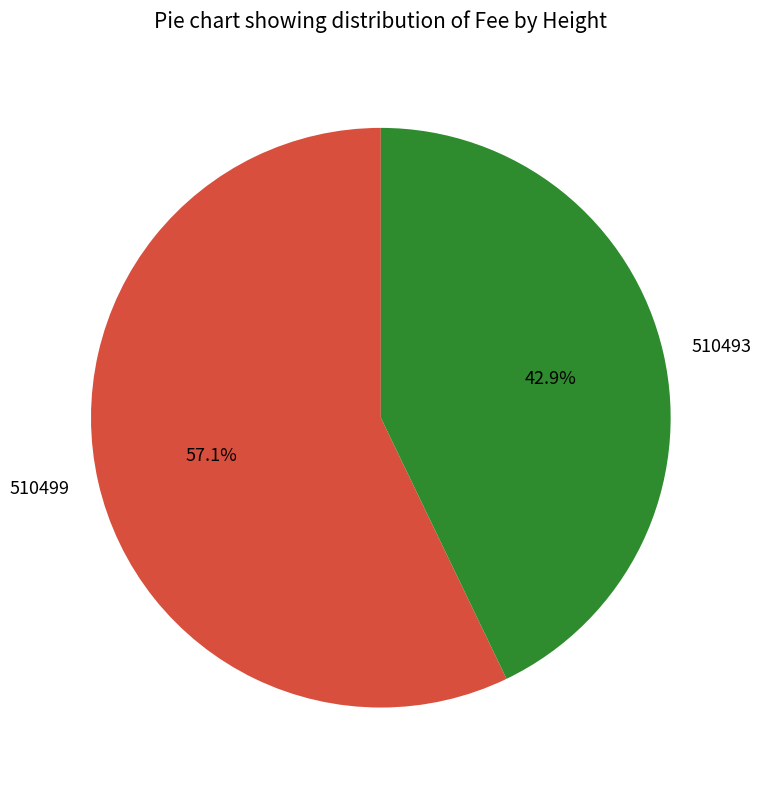

What is the smallest slice in the pie chart?

510493